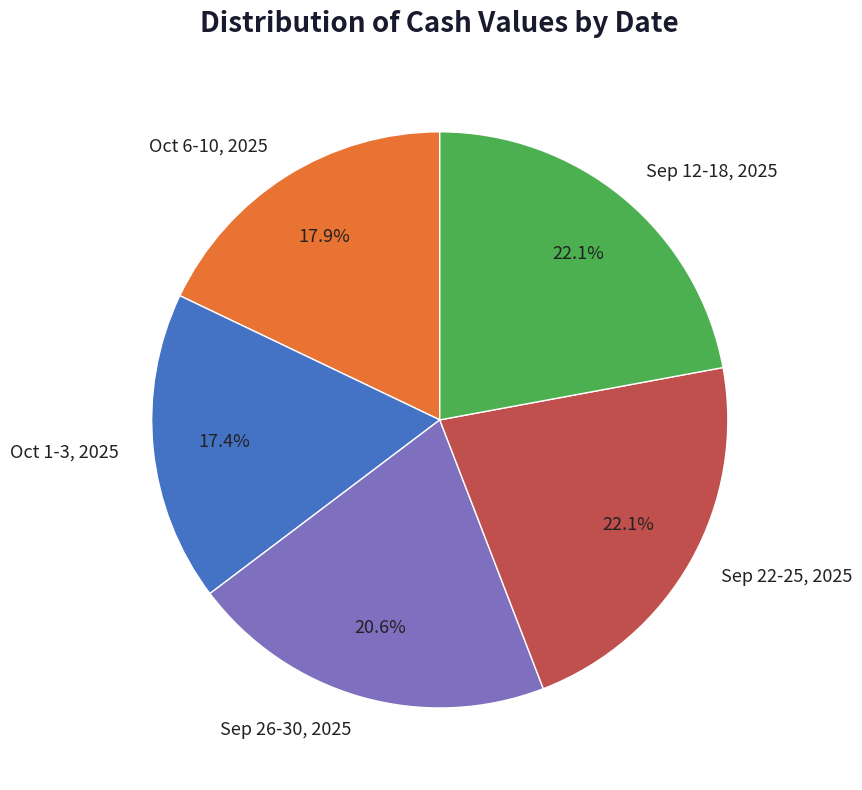

What is the ratio of the value at Sep 22-25, 2025 to the value at Sep 26-30, 2025?

1.1